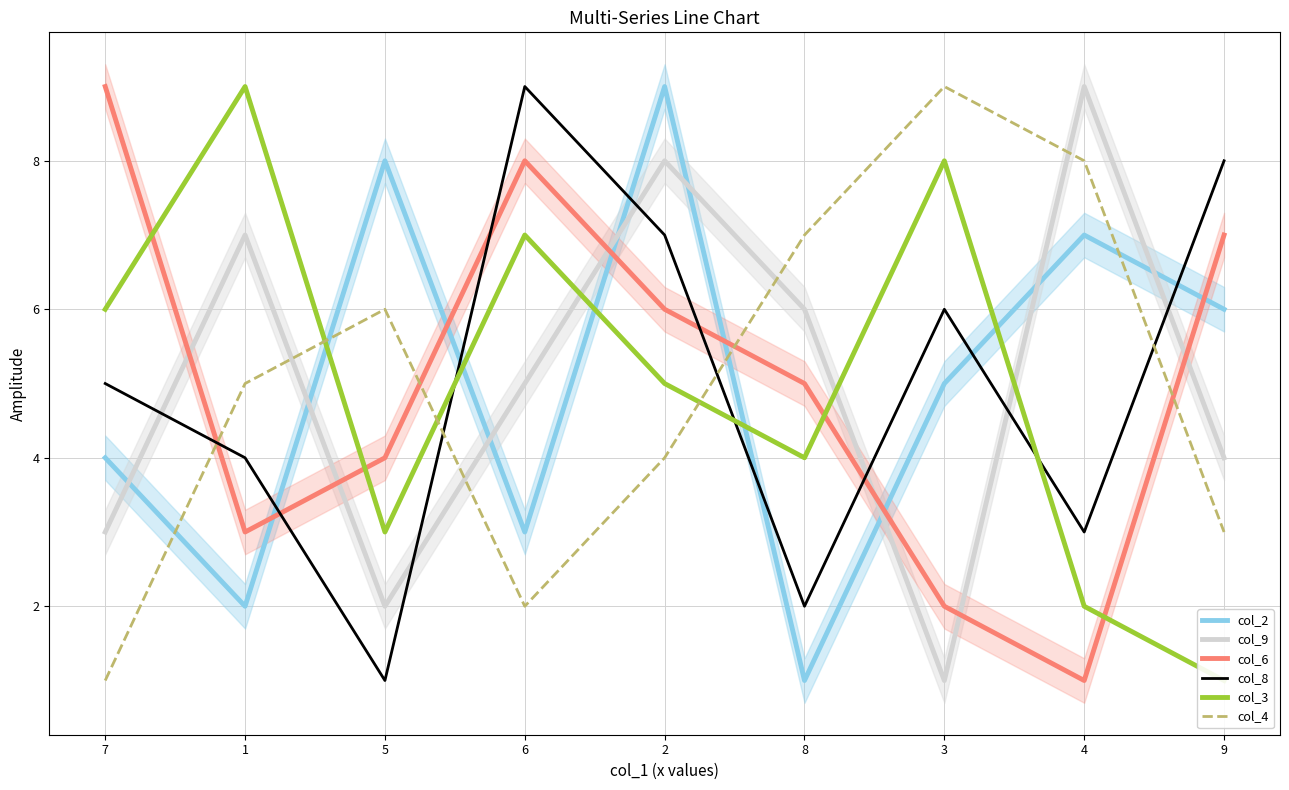

At 8, list the series in order from largest to smallest.

col_4, col_9, col_6, col_3, col_8, col_2